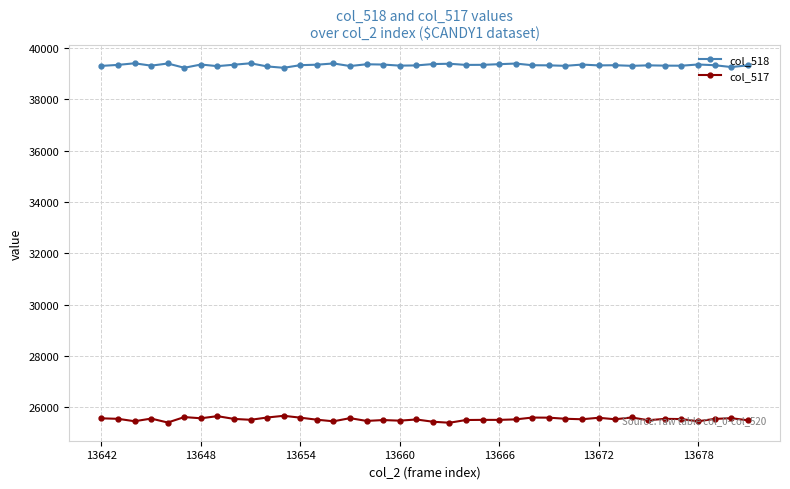

In col_518, how many points are higher than both neighbors (excluding endpoints)?

12